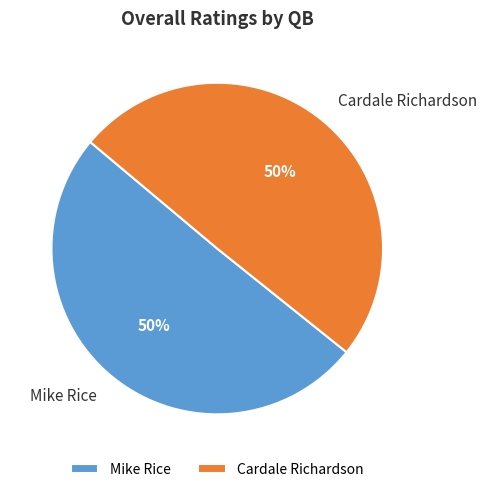

Count the number of slices in the pie.

2